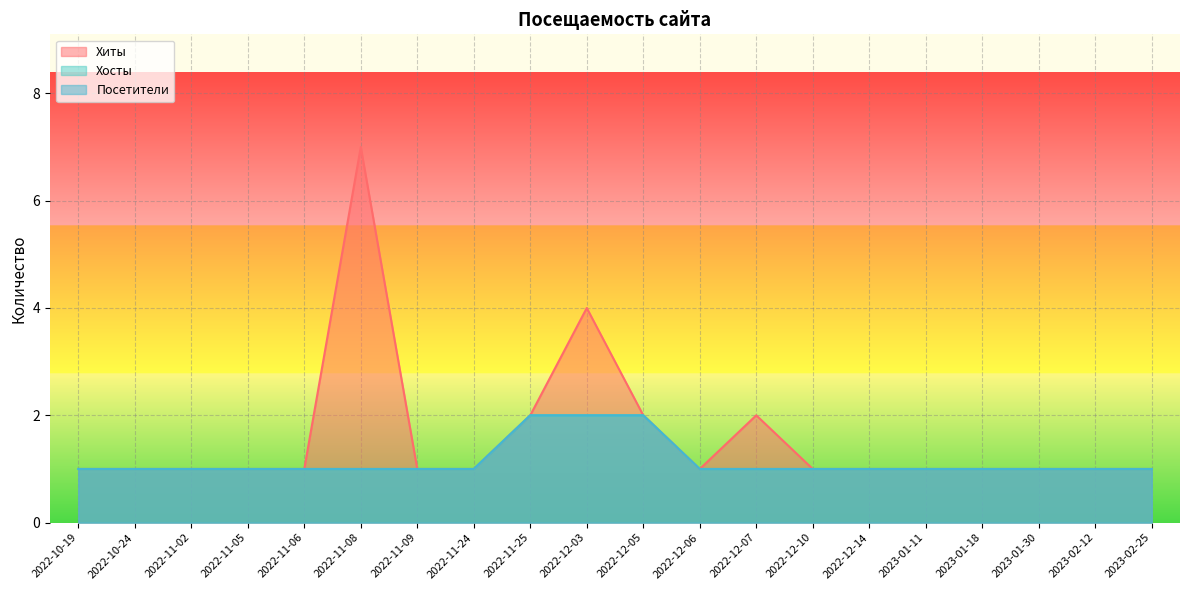

Count the Хосты values in the range 1 to 2.

20